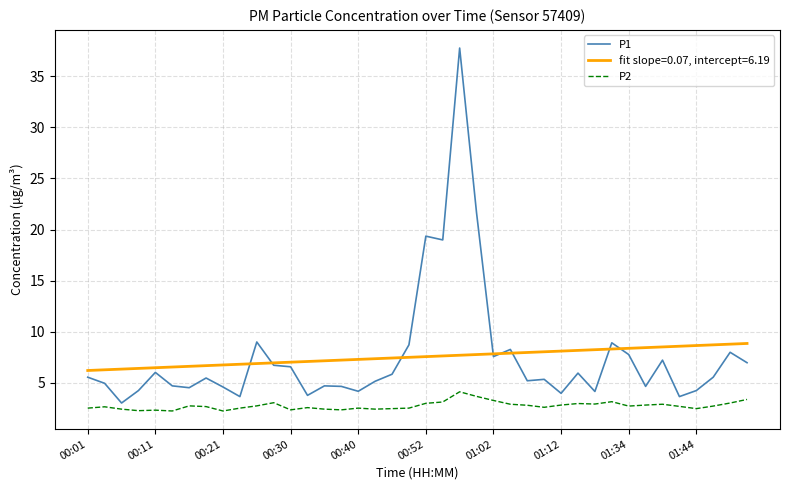

True or false: P2 and fit slope=0.07, intercept=6.19 intersect in this chart.

False